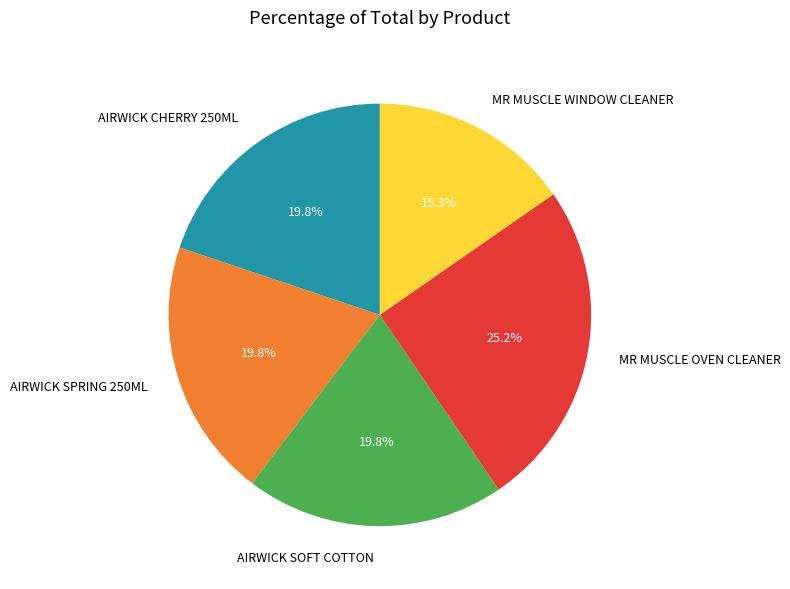

Is the sum of AIRWICK CHERRY 250ML and MR MUSCLE OVEN CLEANER greater than half?

No